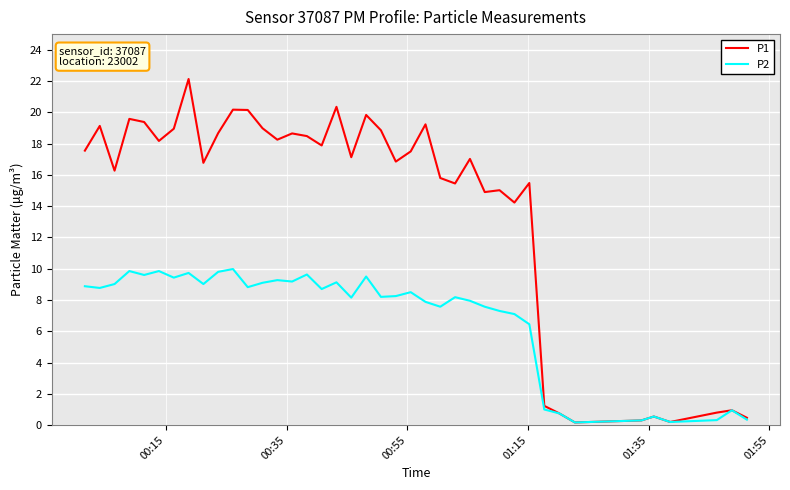

What is the highest value of the P2 series?

10.0